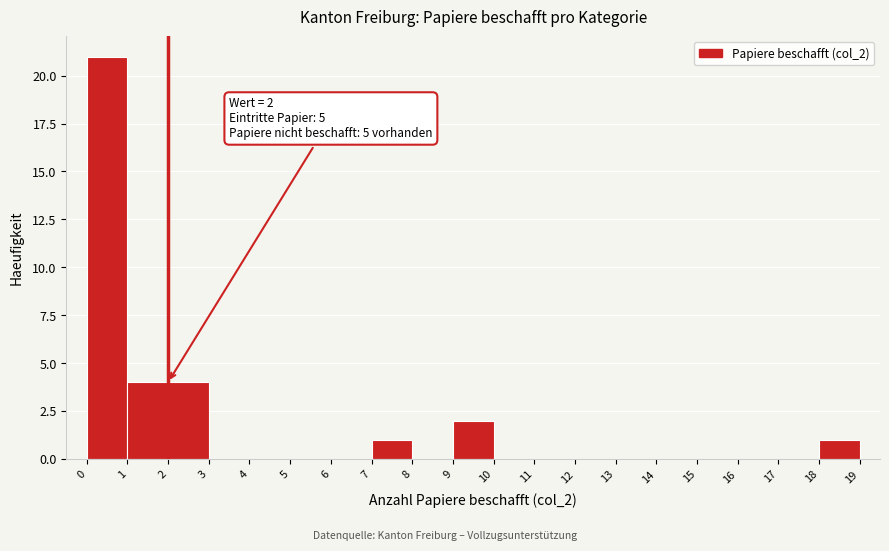

Which range on the x-axis has the tallest bar?

0 to 1